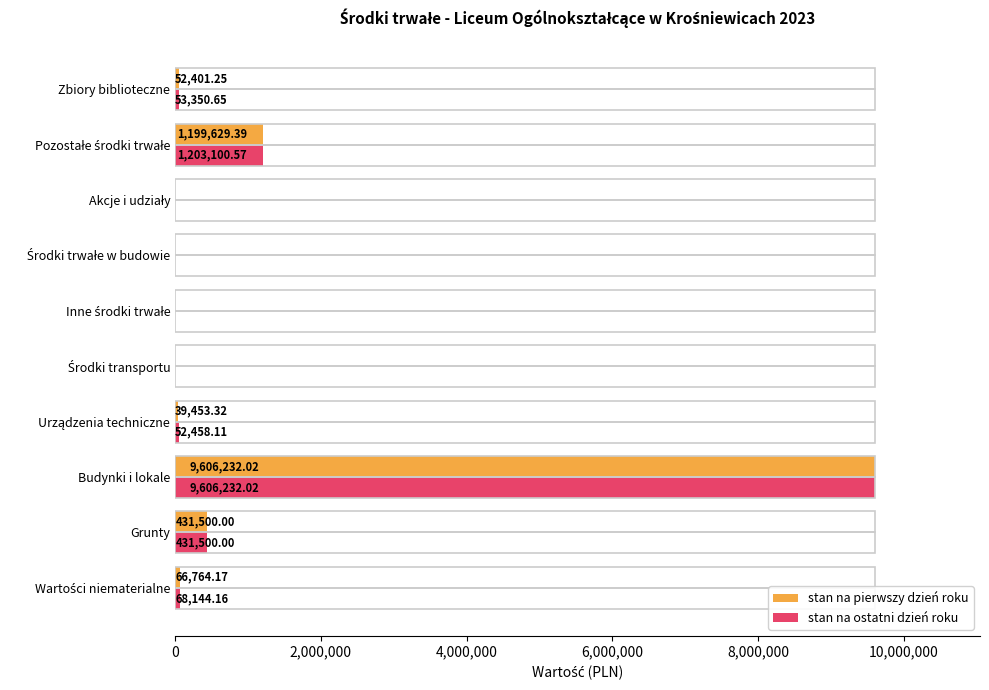

Which series has the largest total across all categories?

stan na ostatni dzień roku